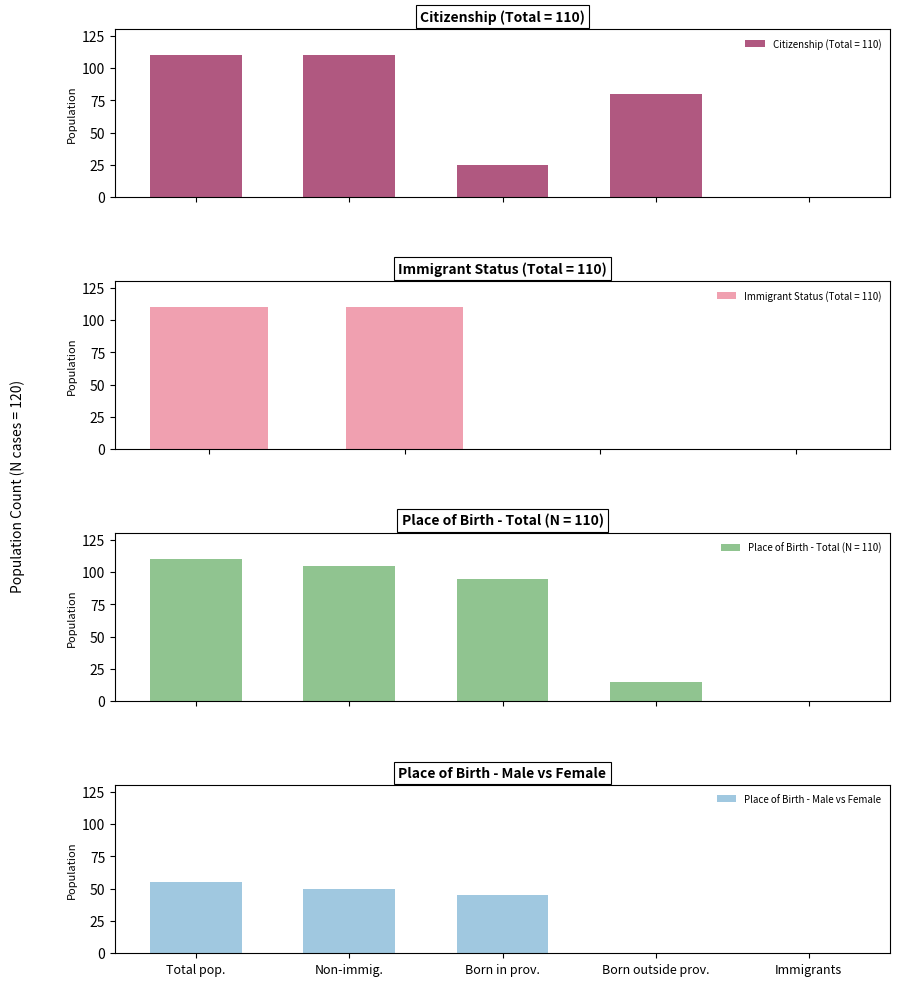

The value of Place of Birth - Male vs Female at Born outside prov. is 0. True or false?

True